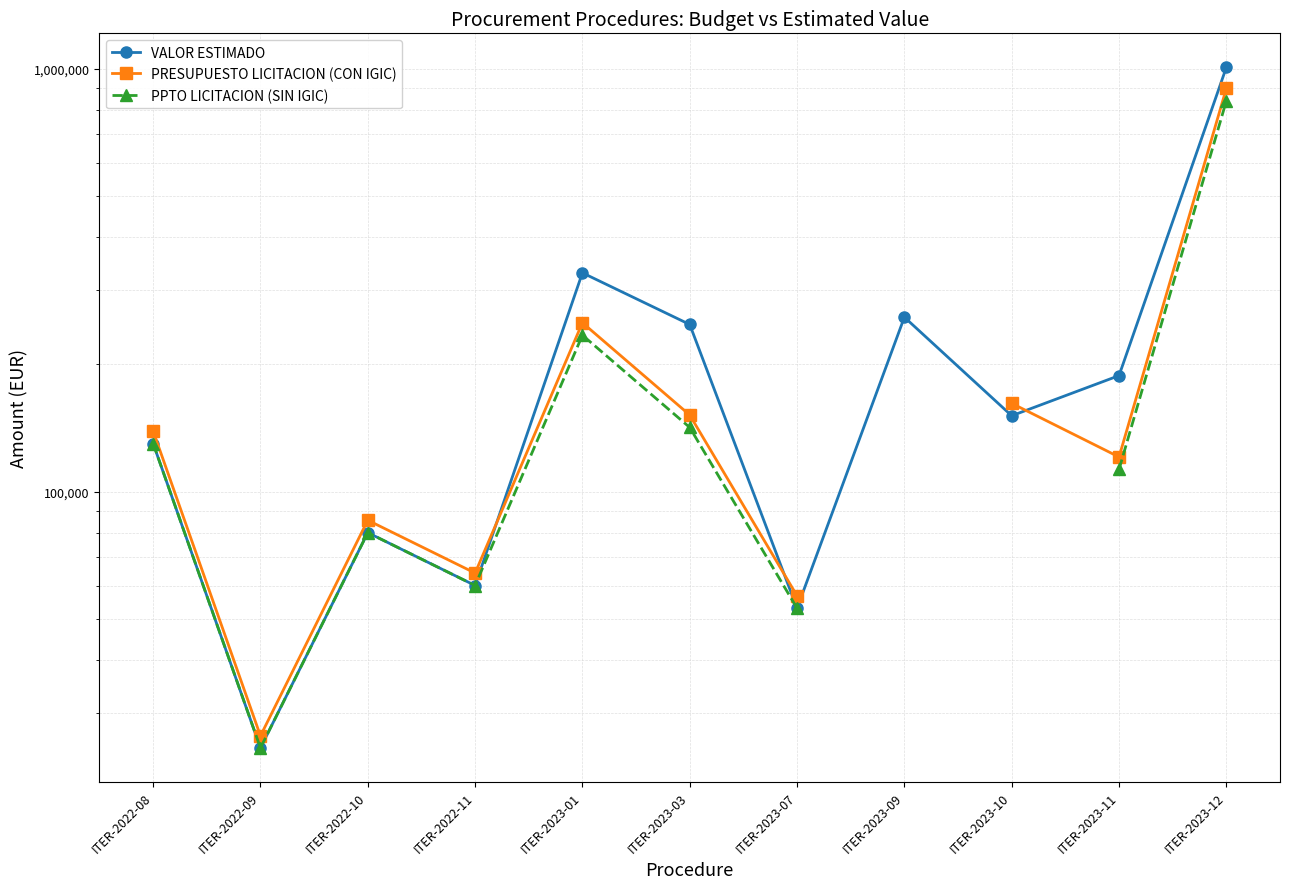

How many data points in VALOR ESTIMADO are above 151200?

5